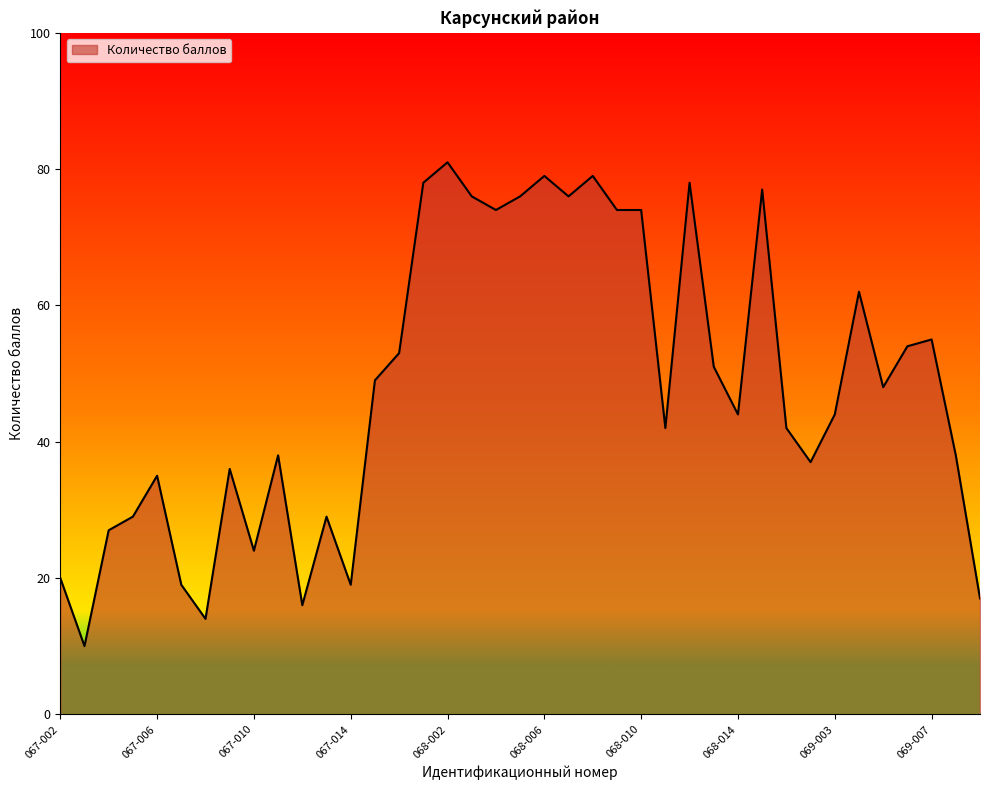

What is the minimum value shown in the chart?

10